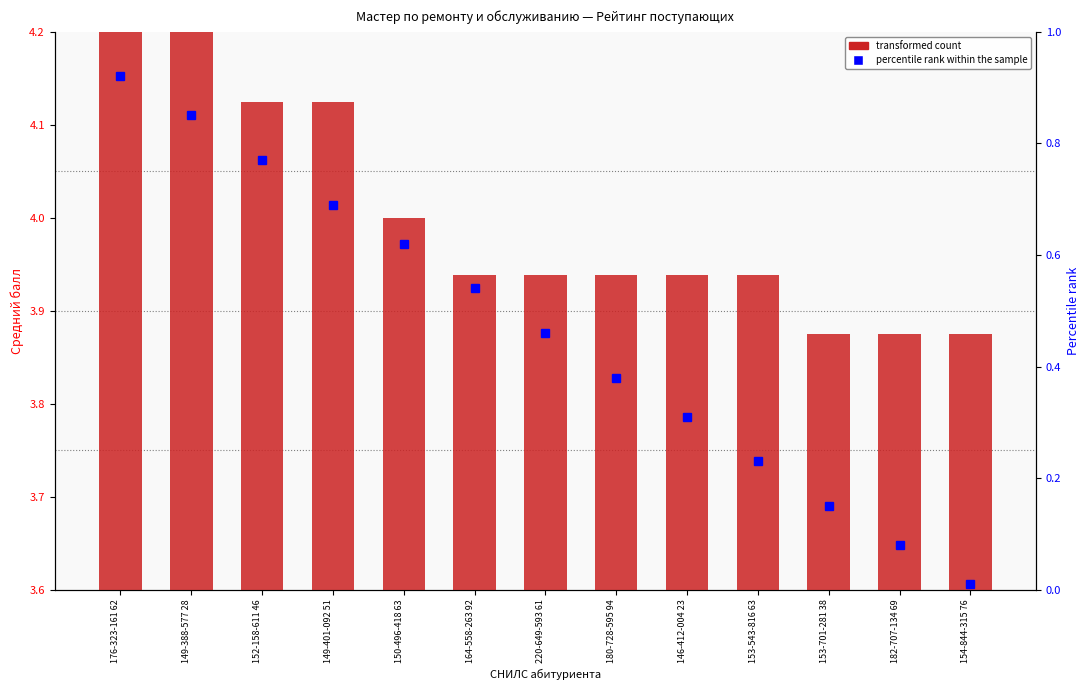

Reading right to left, what are all the values shown in this chart?

154-844-315 76=3.9	182-707-134 69=3.9	153-701-281 38=3.9	153-543-816 63=3.9	146-412-004 23=3.9	180-728-595 94=3.9	220-649-593 61=3.9	164-558-263 92=3.9	150-496-418 63=4.0	149-401-092 51=4.1	152-158-611 46=4.1	149-388-577 28=4.2	176-323-161 62=4.8